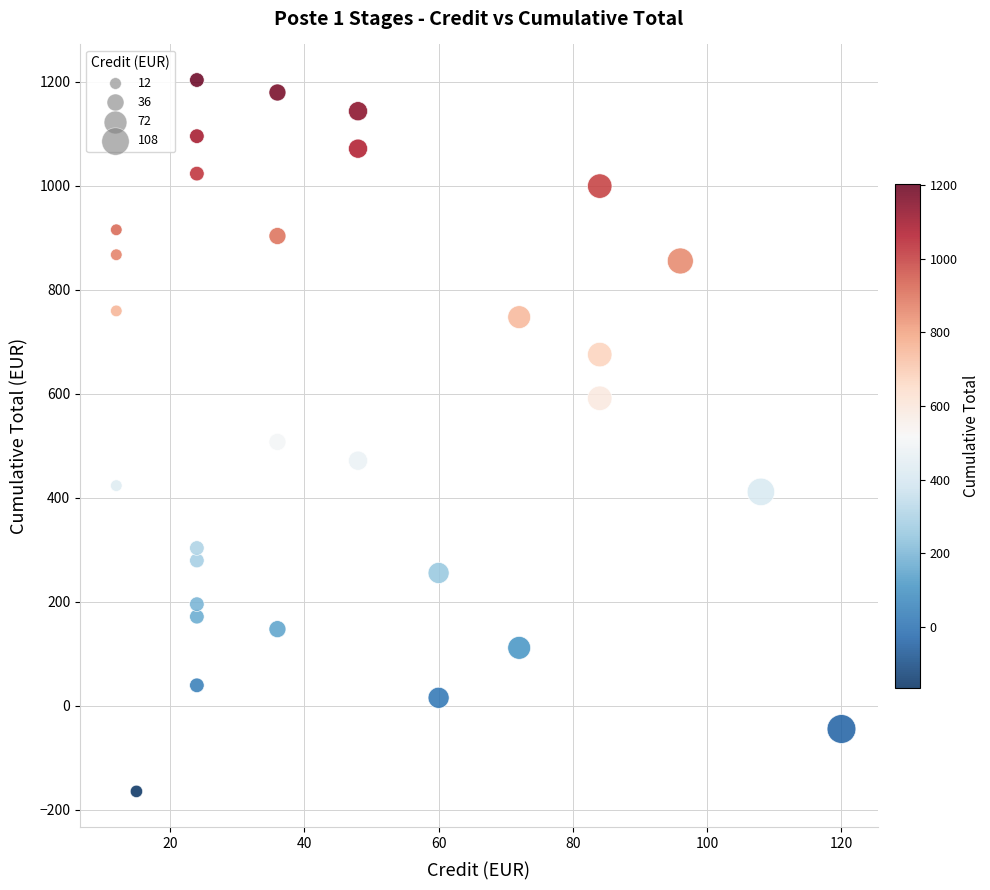

What is the range of X values (max minus min)?

108